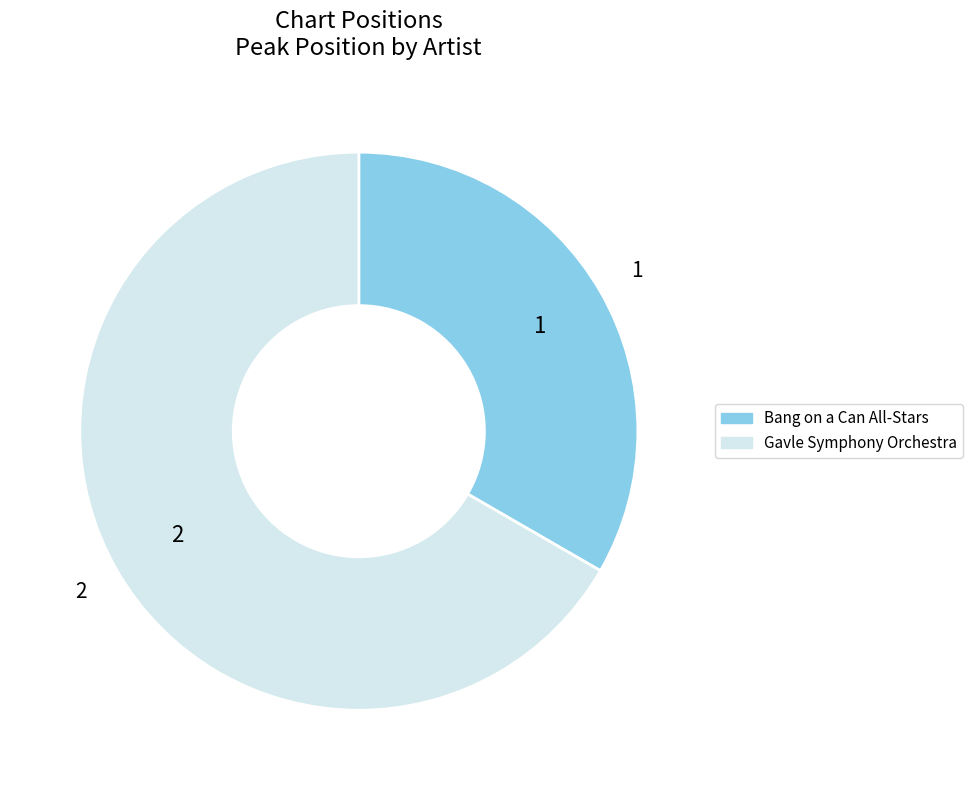

Does Gavle Symphony Orchestra account for over 50% of the chart?

Yes